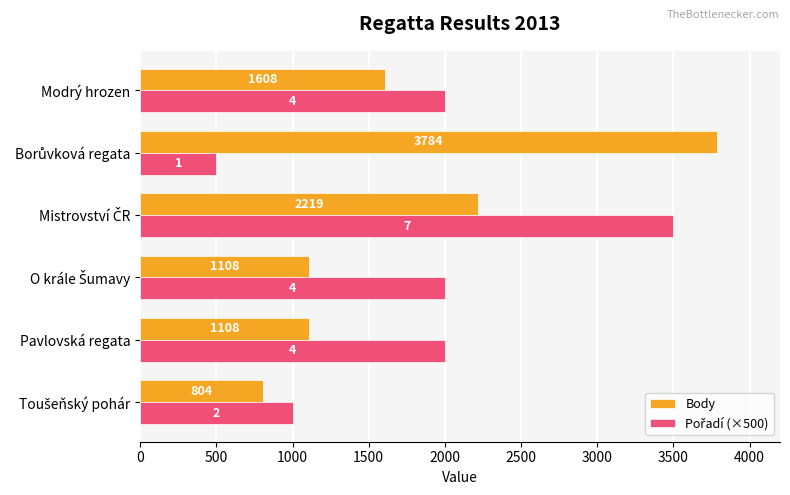

Count the Body values in the range 1108 to 2219.

4